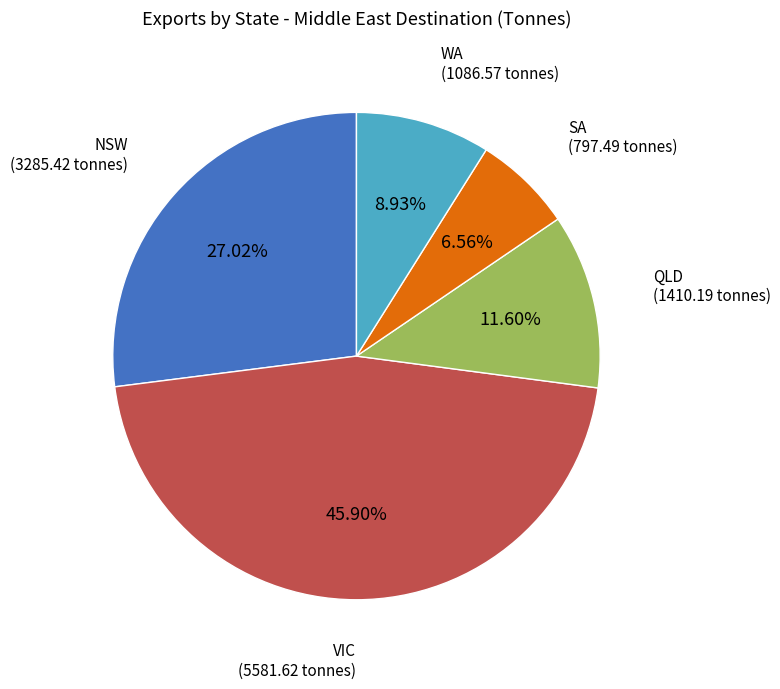

Does any single category account for the majority?

No